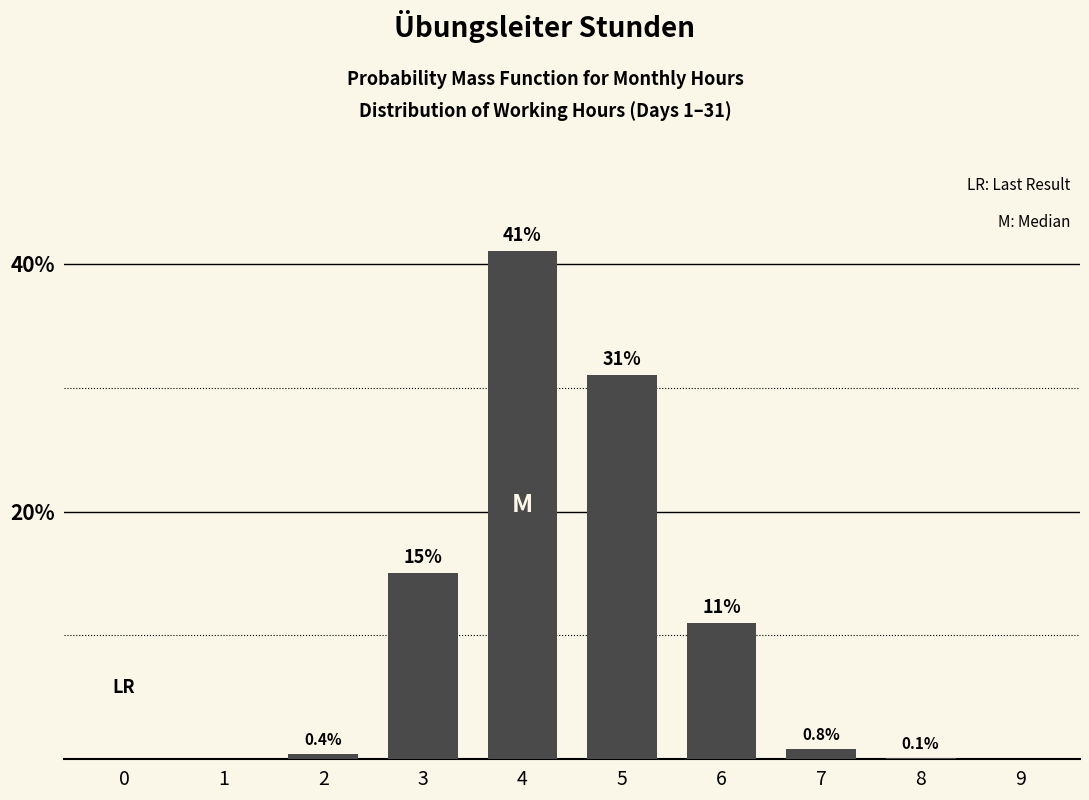

Reading left to right, transcribe all the data shown in this chart.

0=0.0	1=0.0	2=0.4	3=15.0	4=41.0	5=31.0	6=11.0	7=0.8	8=0.1	9=0.0